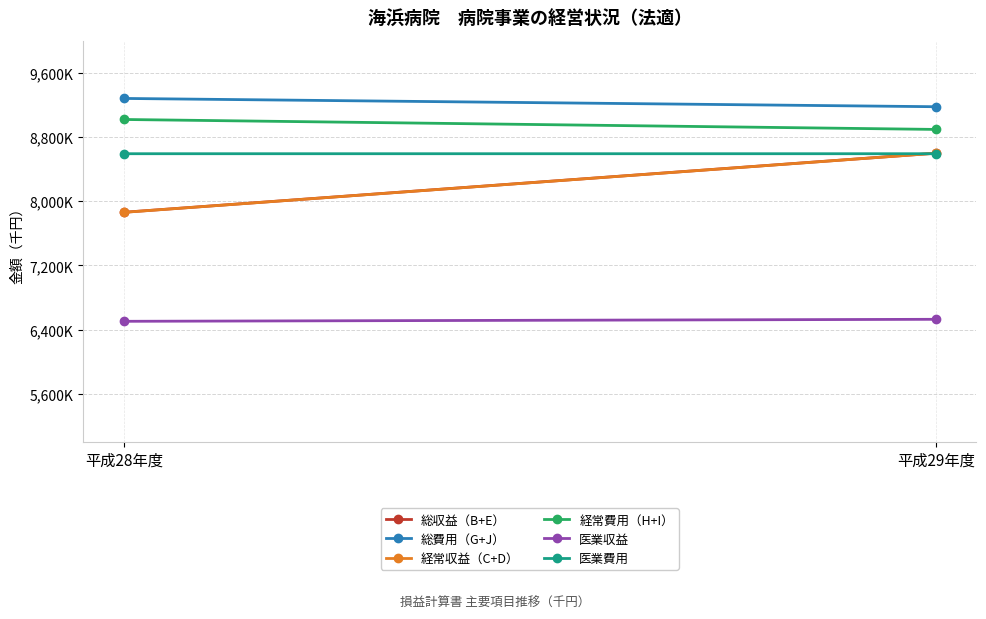

Is the value of 医業収益 at 平成29年度 greater than the value of 総費用（G+J） at 平成29年度?

No